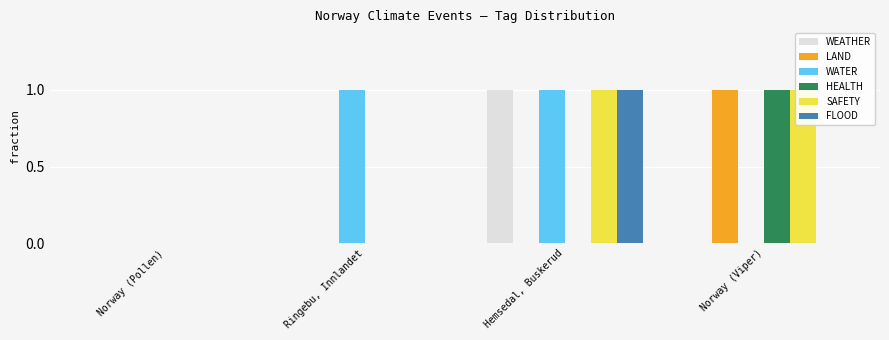

What is the sum of all WEATHER values?

1